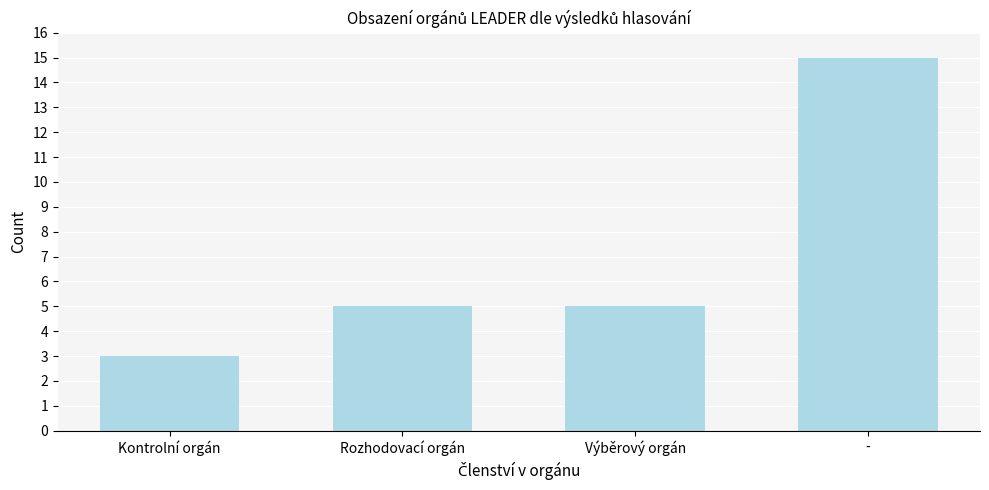

Reading right to left, what are all the values shown in this chart?

15	5	5	3